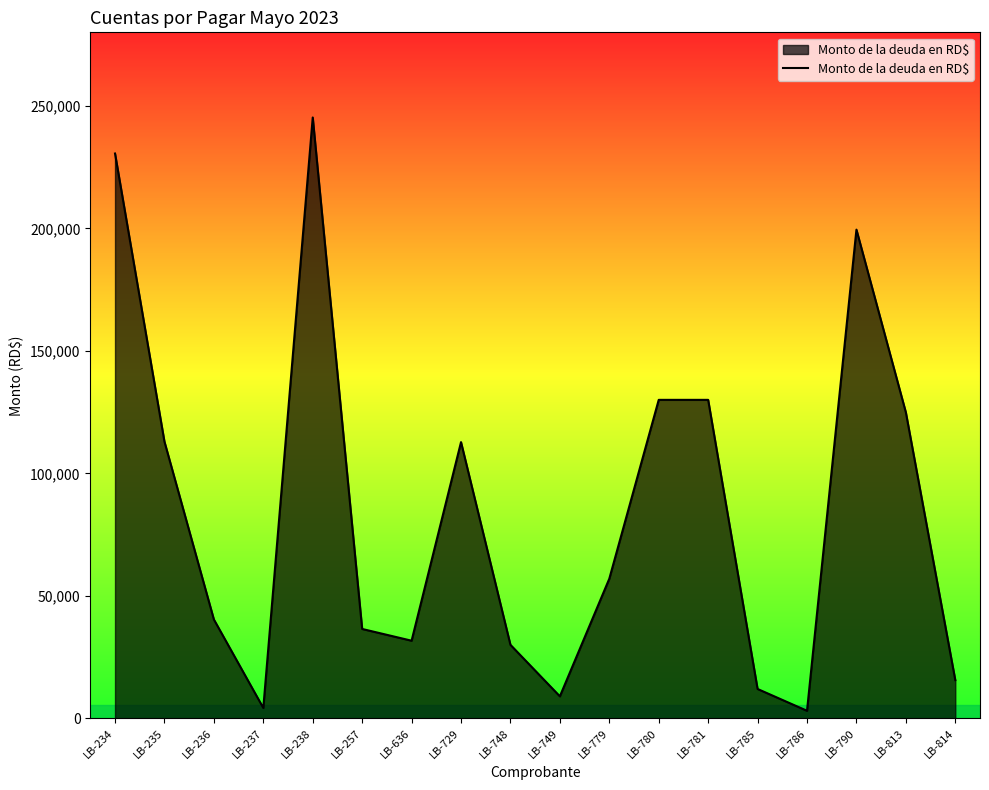

What is the ratio of the value at LB-234 to the value at LB-813?

1.8